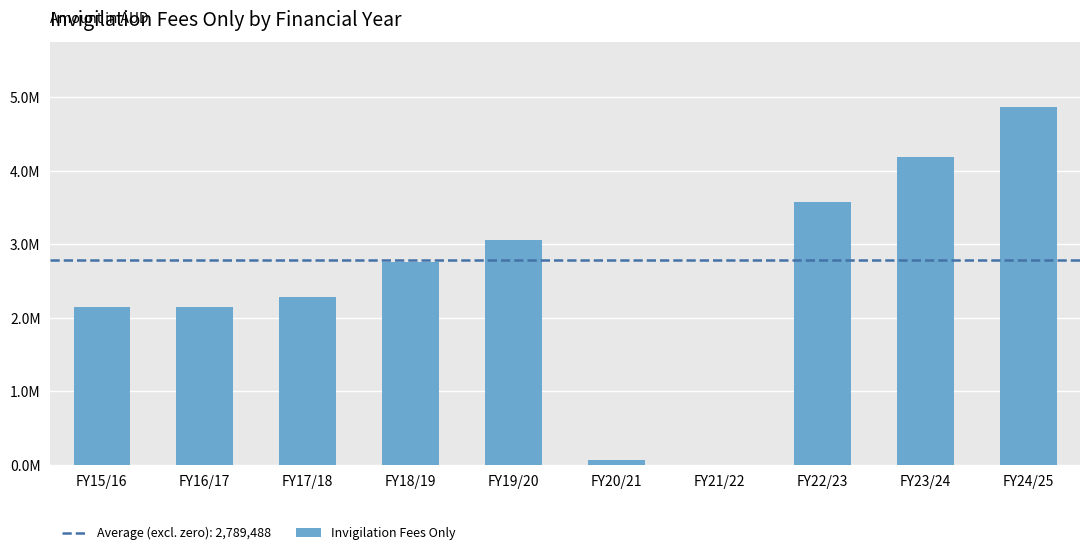

Are the bars horizontal?

No